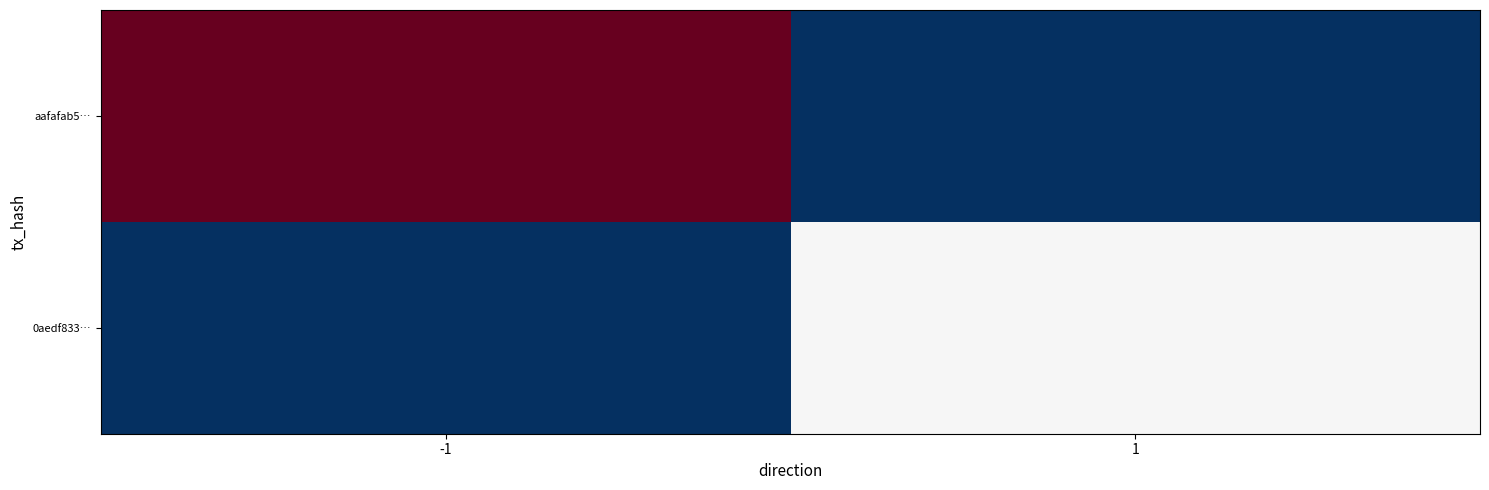

At which category is the sum across all series the highest?

1